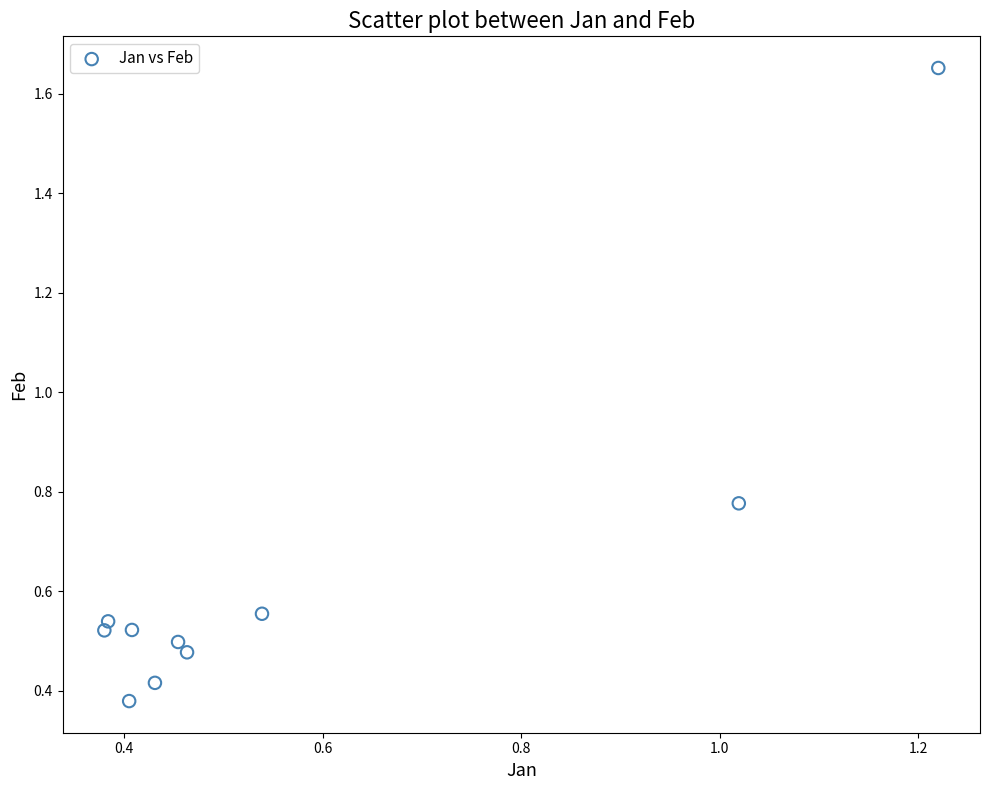

What is the range of Y values (max minus min)?

1.3